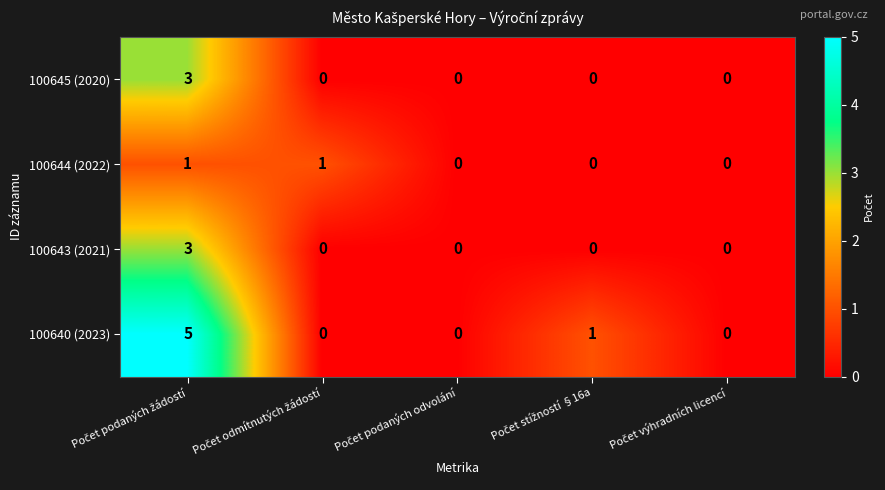

What is the difference between the maximum and second lowest values in the 100645 (2020) series?

3